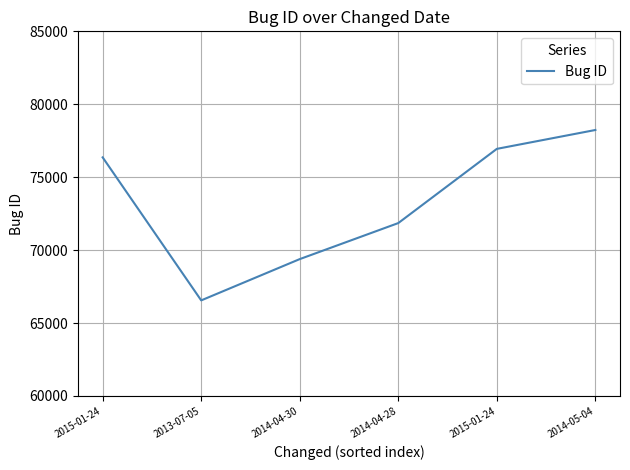

At which category does the data reach its first local valley?

2013-07-05